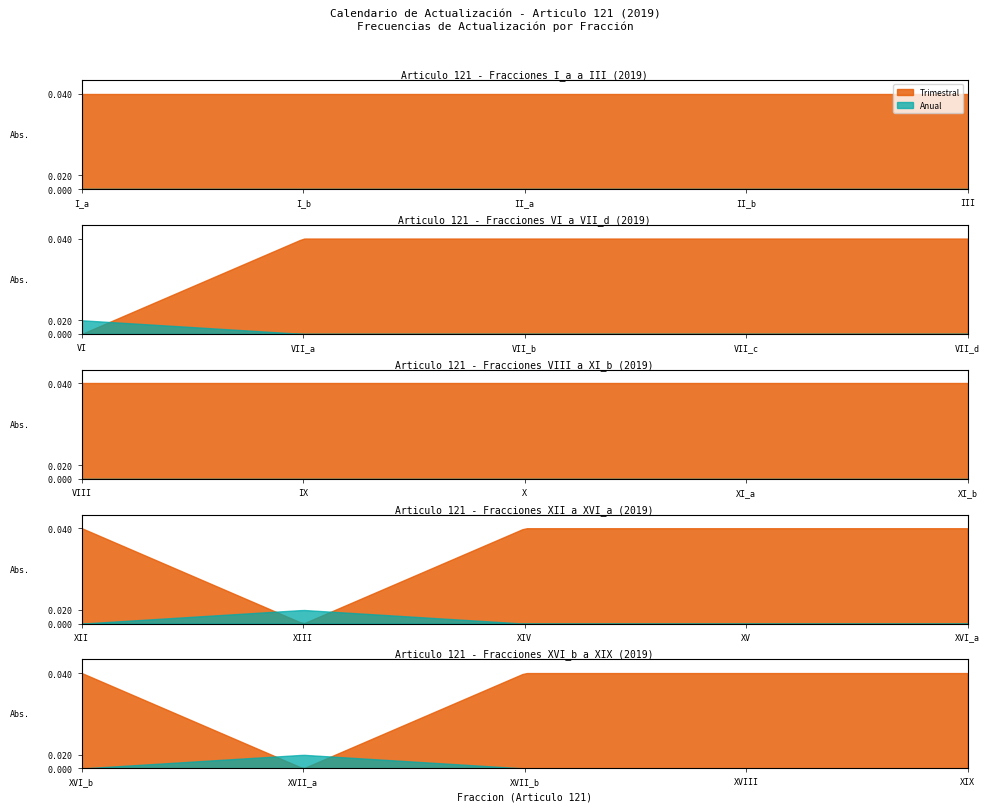

List the series in order of their peak value, lowest first.

Anual, Trimestral